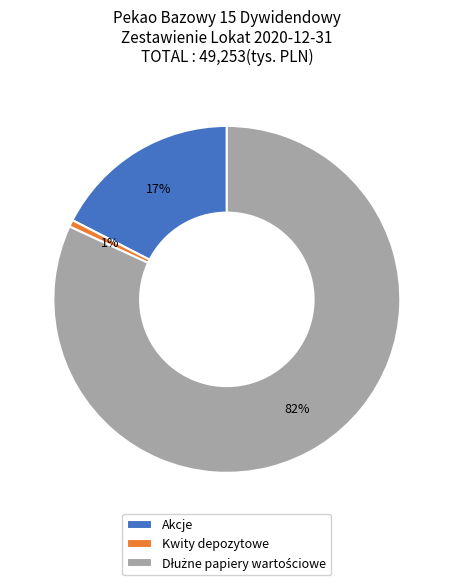

Which has a higher value, Kwity depozytowe or Akcje?

Akcje